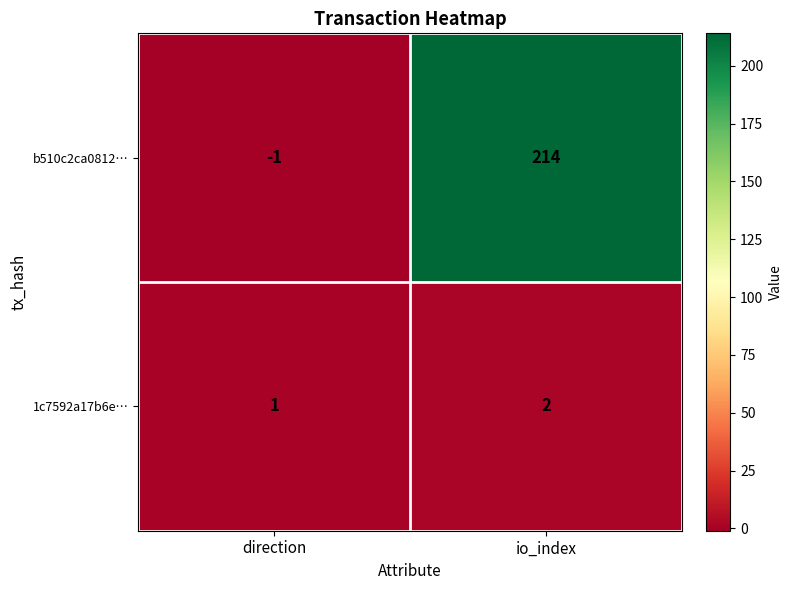

What is the difference between the maximum and minimum values in the b510c2ca0812… series?

215